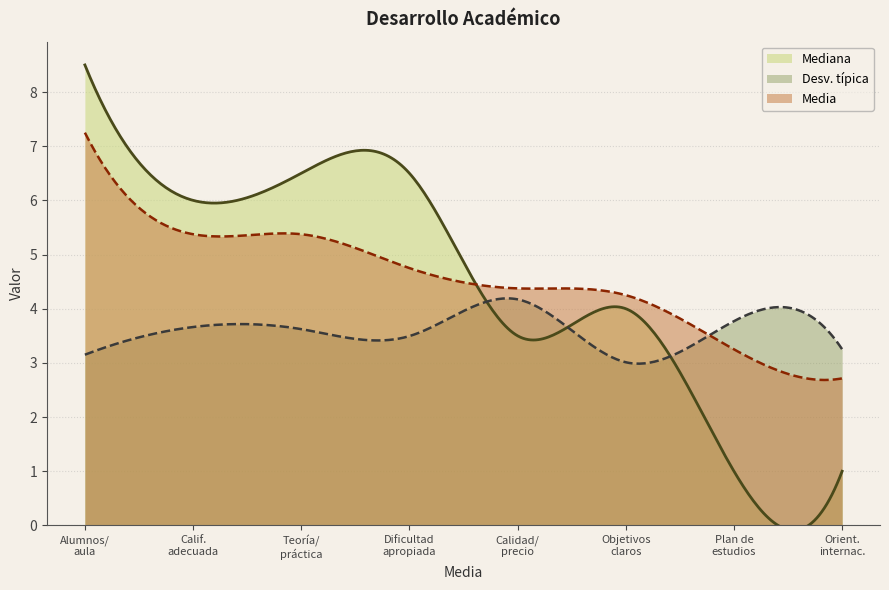

True or false: Mediana and Desv. típica intersect in this chart.

True